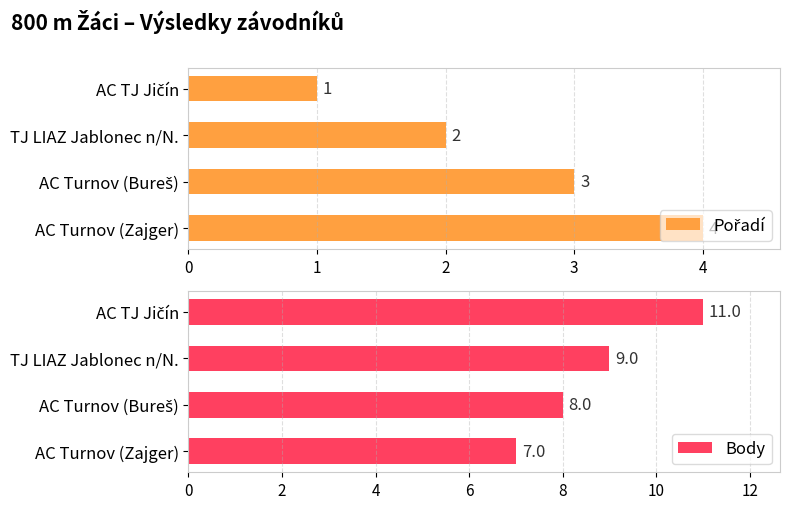

True or false: Body has a value of 2 at AC Turnov (Zajger).

False